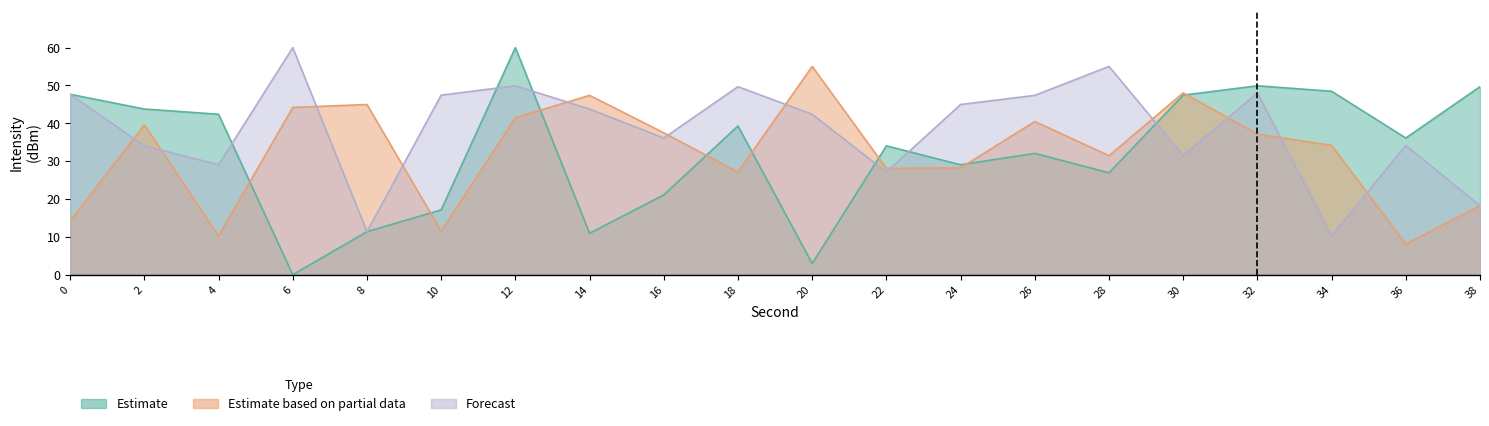

After their last crossing, which series has the higher values: Estimate based on partial data or Forecast?

Forecast